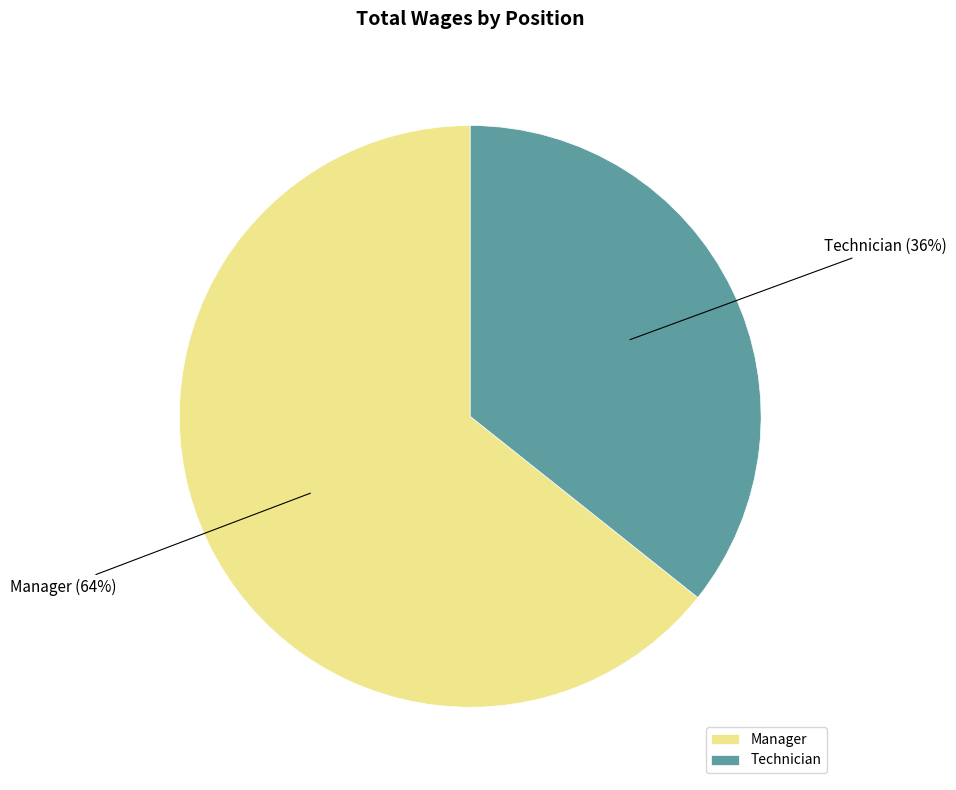

Count the number of slices in the pie.

2